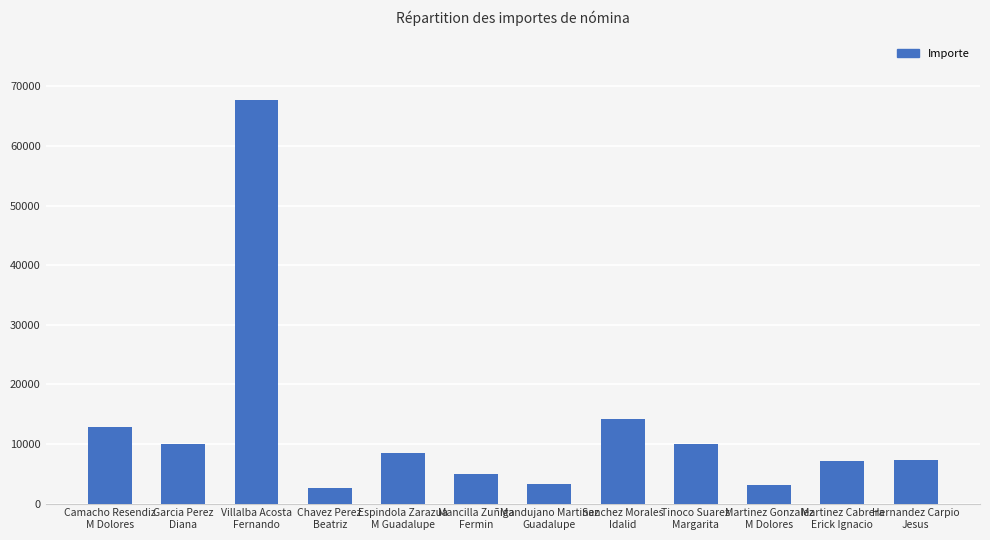

What is the sum of all values?

151693.6